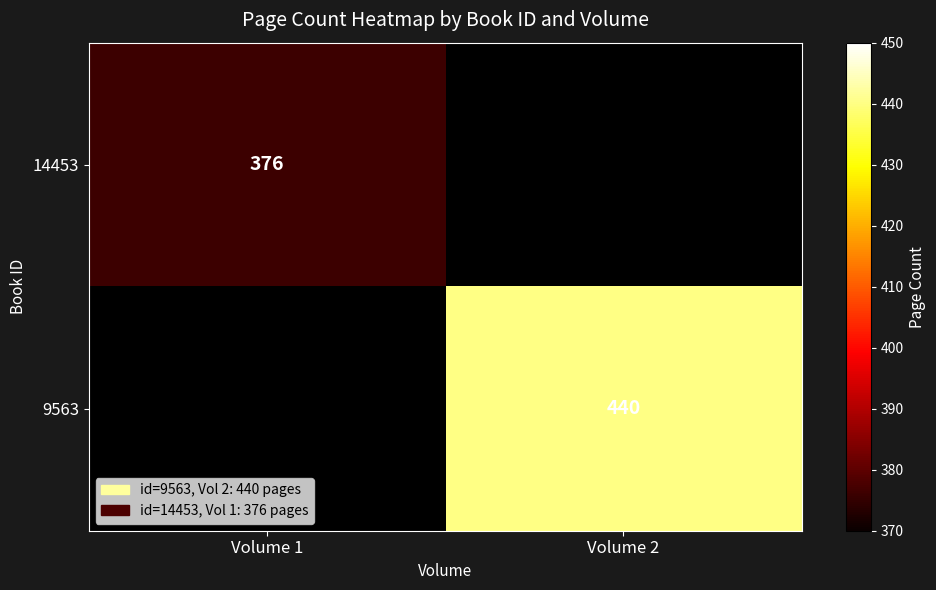

The value of 14453 at Volume 1 is 376. True or false?

True